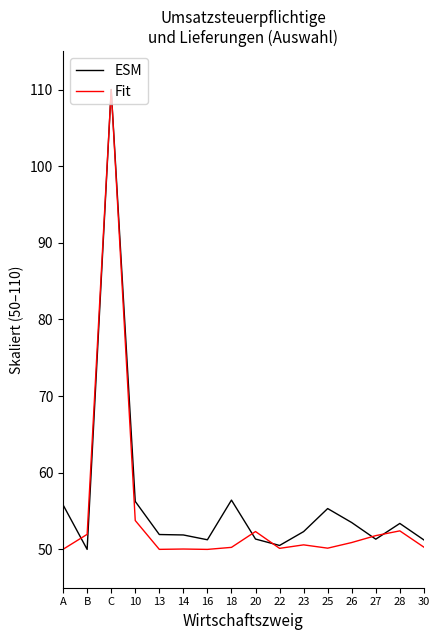

Is this an area chart (filled region under the line)?

No